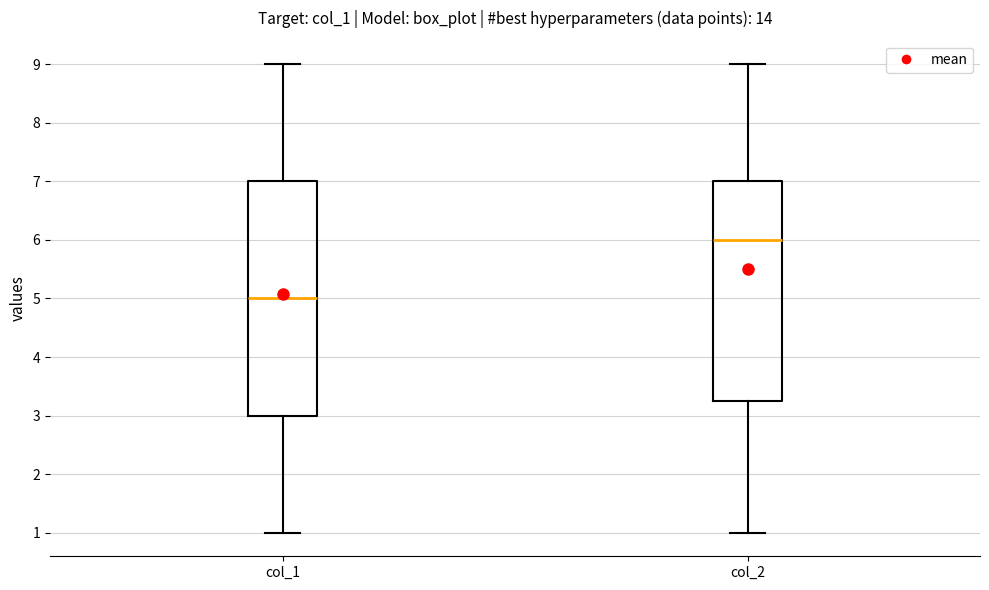

Reading left to right, read every box against the y-axis: the position of its median line, the range the box covers, and the ends of its whiskers. The values are not printed on the chart, so give them approximately, as read against the axis.

col_1: median 5.0, box 3.0 to 7.0, whiskers 1.0 to 9.0
col_2: median 6.0, box 3.3 to 7.0, whiskers 1.0 to 9.0